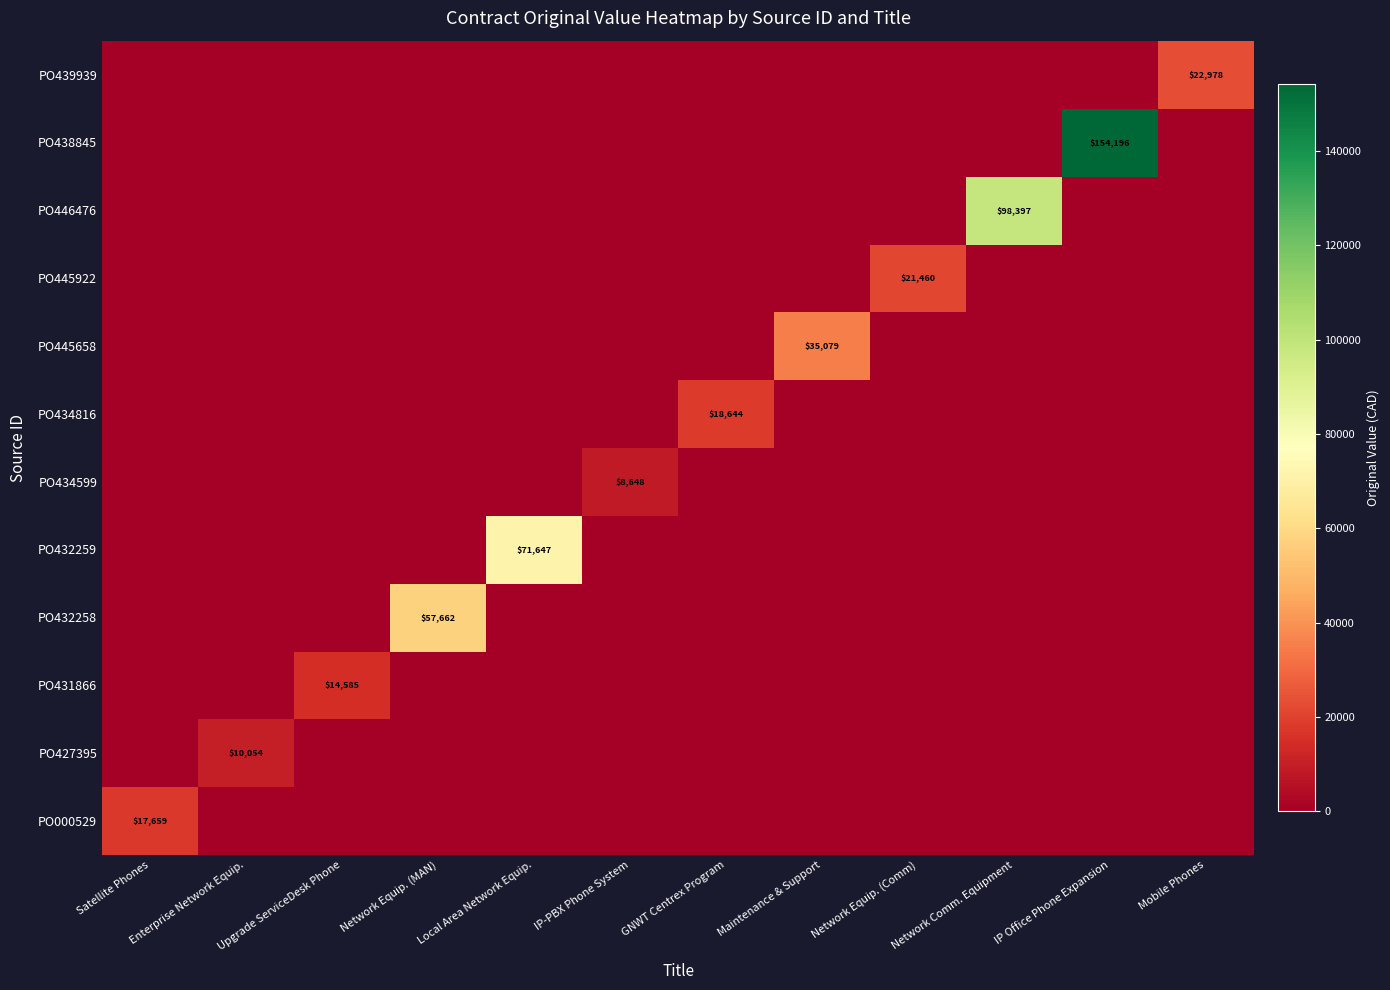

How many data points does each series have?

12